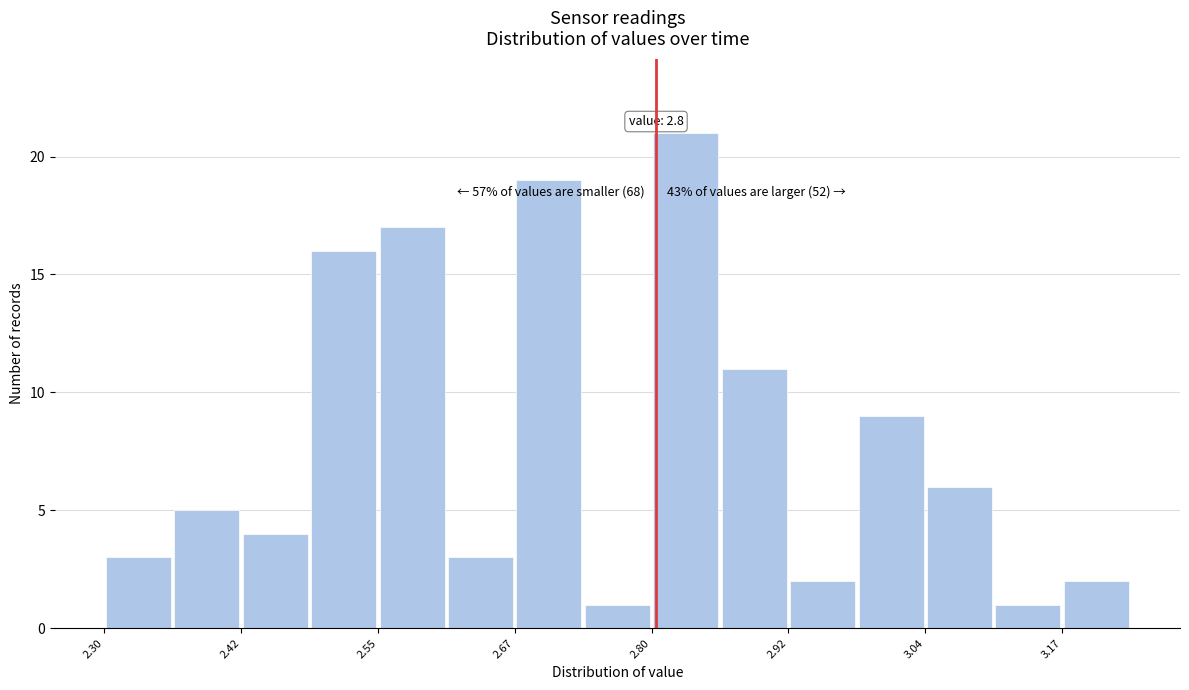

Read against the x-axis, roughly where is the centre of the tallest bar?

2.82